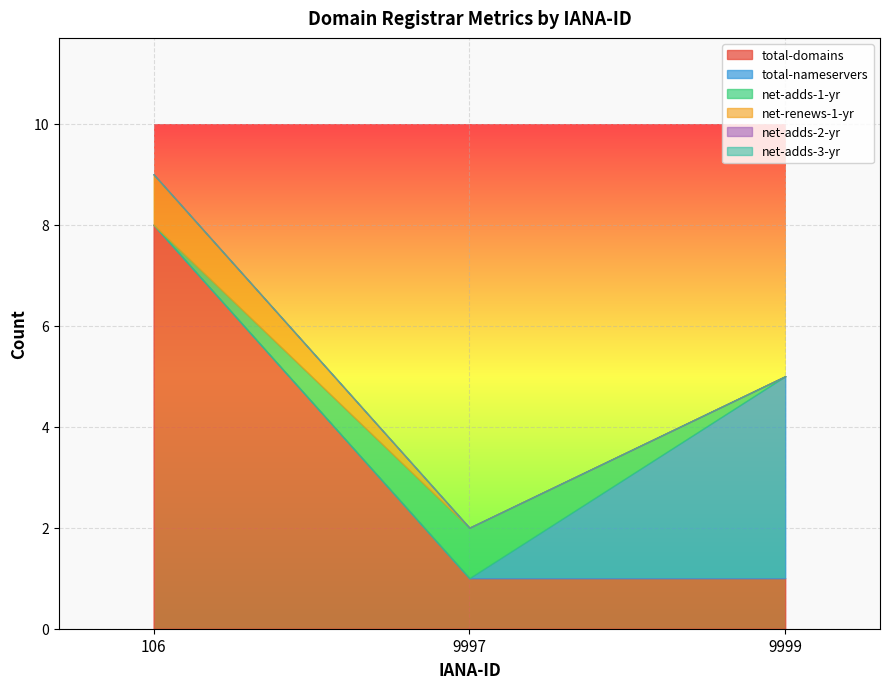

True or false: net-adds-2-yr has a value of 0 at 106.

True